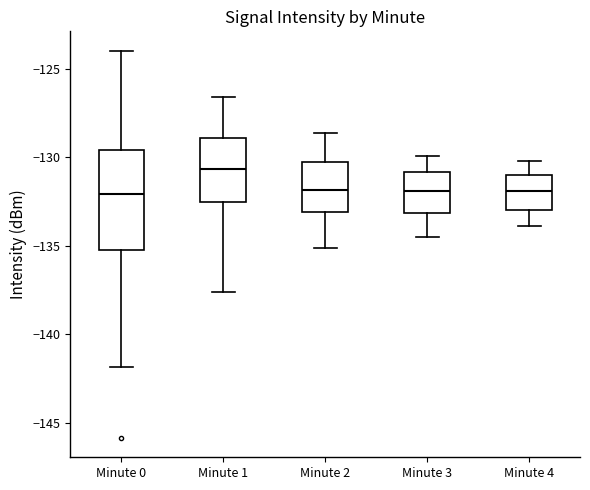

Reading left to right, transcribe this box plot: for each box, give where its median line is, the range the box spans, and where its two whiskers end, as read against the y-axis. The values are not printed on the chart, so give them approximately, as read against the axis.

Minute 0: median -132.0, box -135.5 to -129.5, whiskers -142.0 to -124.0
Minute 1: median -130.5, box -132.5 to -129.0, whiskers -137.5 to -126.5
Minute 2: median -132.0, box -133.0 to -130.0, whiskers -135.0 to -128.5
Minute 3: median -132.0, box -133.0 to -131.0, whiskers -134.5 to -130.0
Minute 4: median -132.0, box -133.0 to -131.0, whiskers -134.0 to -130.0